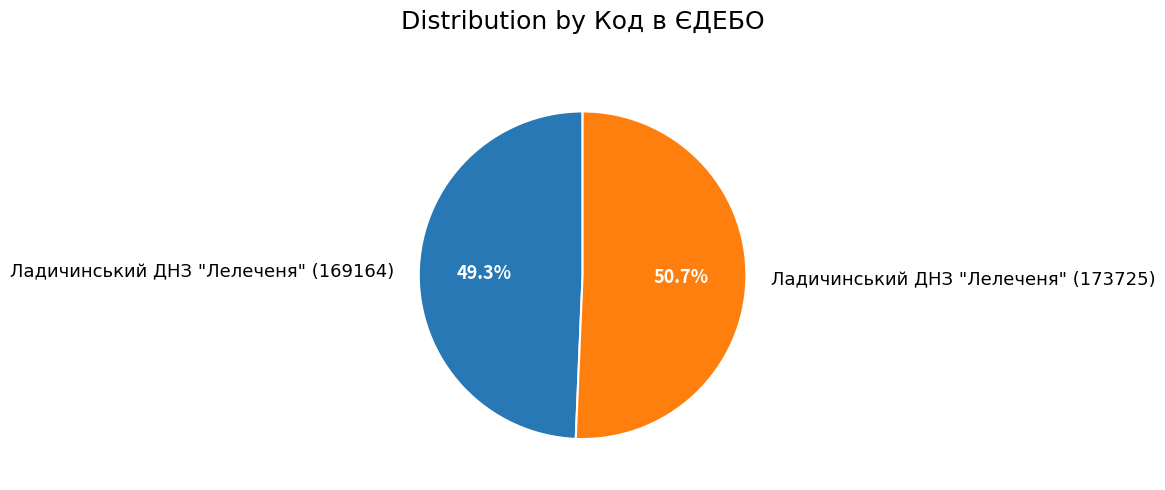

Which category has the biggest portion of the pie?

Ладичинський ДНЗ "Лелеченя" (173725)